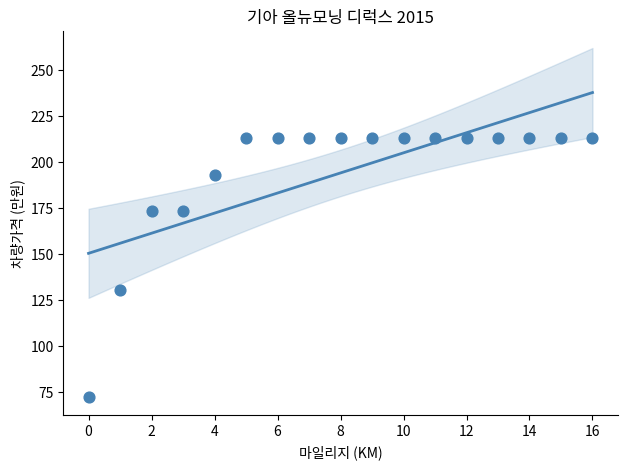

What is the range of Y values (max minus min)?

141.2